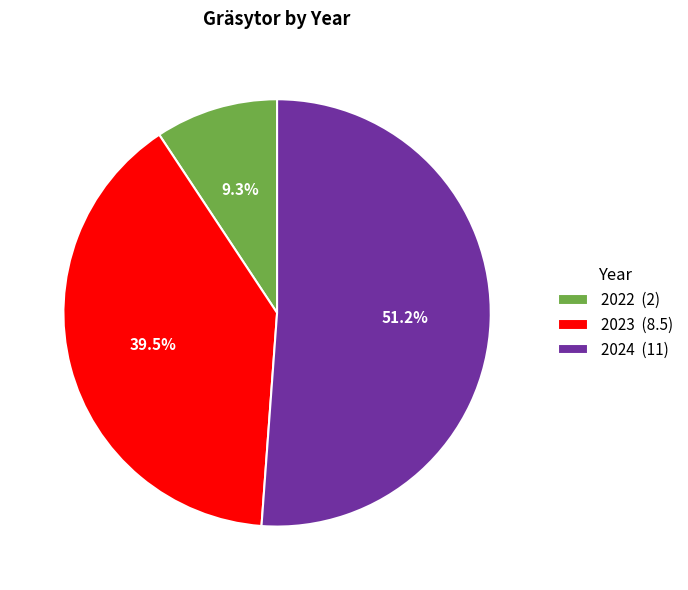

Rank the categories by value from lowest to highest.

2022 (2), 2023 (8.5), 2024 (11)